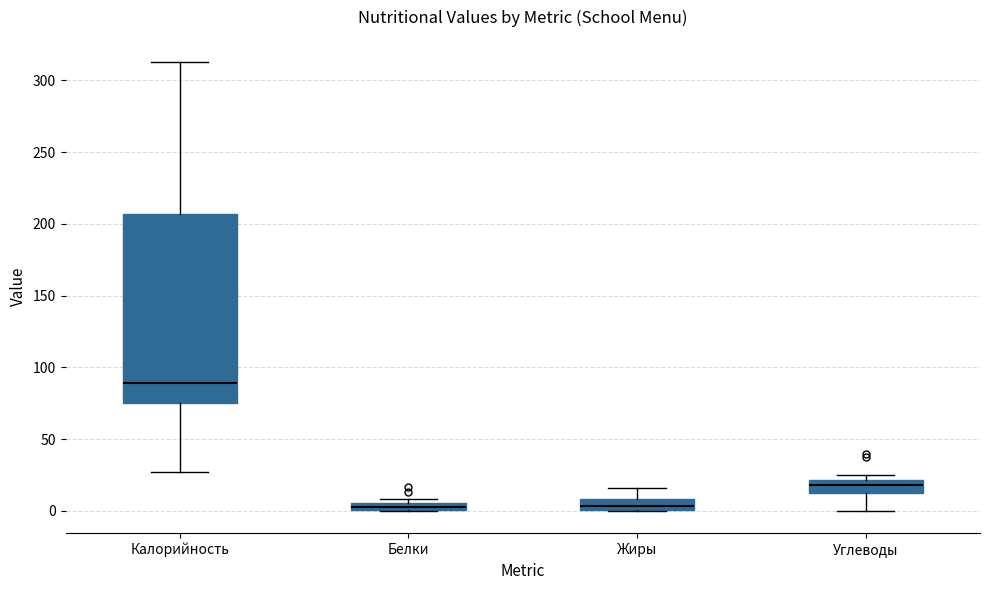

Comparing the boxes themselves (not the whiskers), which one is the tallest?

Калорийность